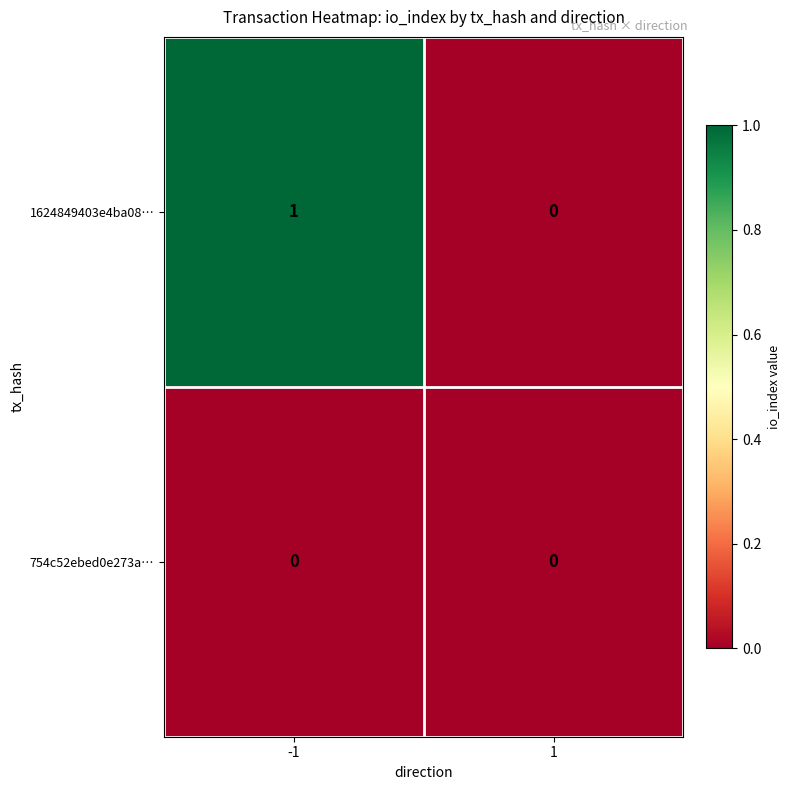

True or false: 754c52ebed0e273a… has a value of 0 at 1.

True